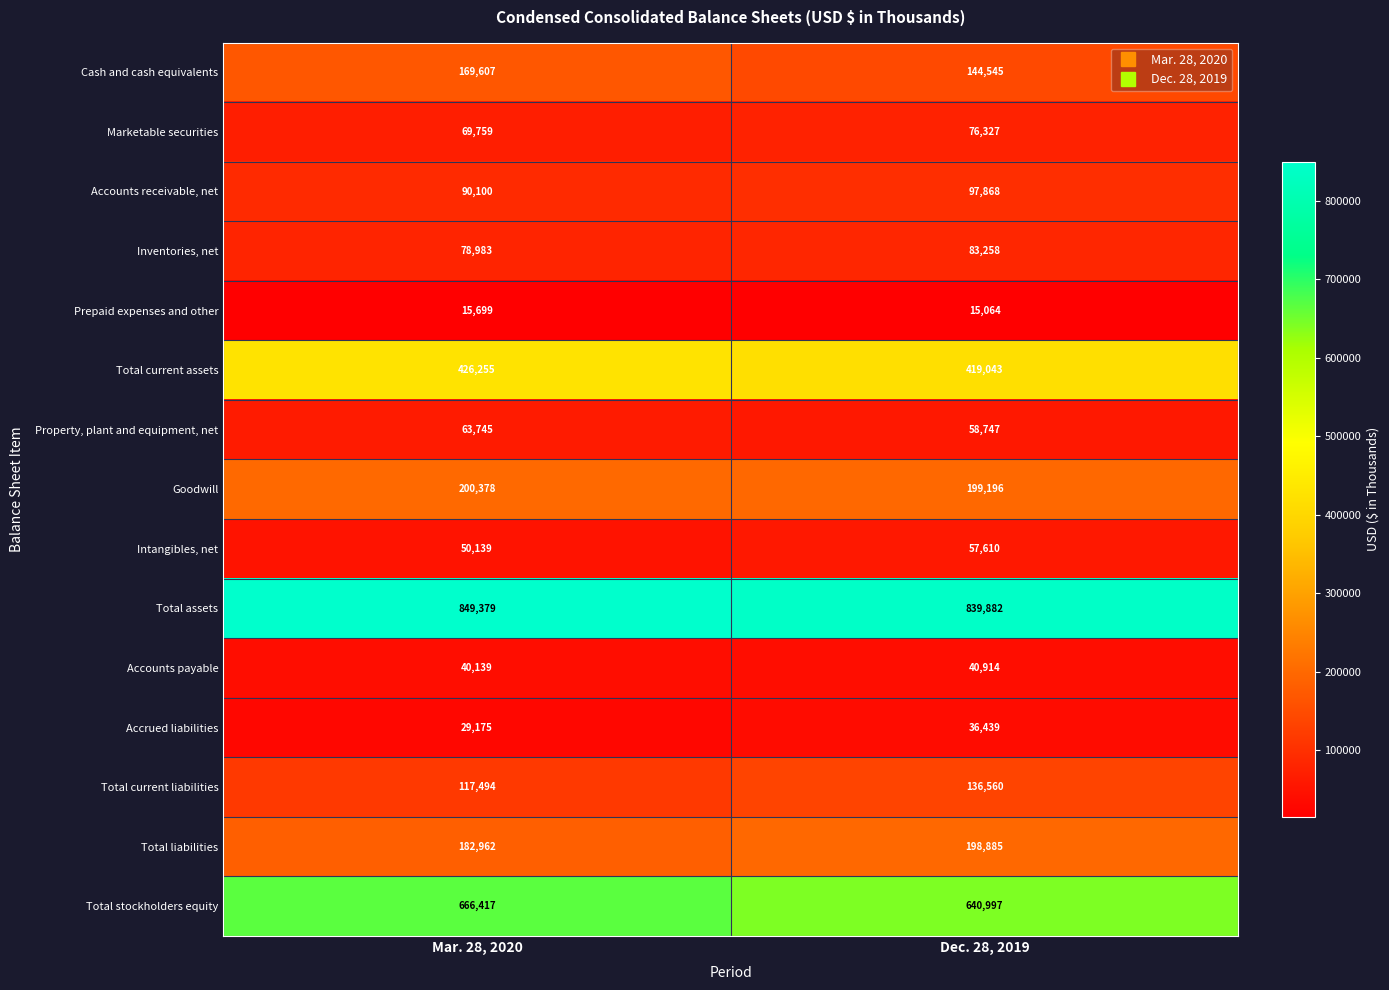

Count the number of data series in this chart.

15